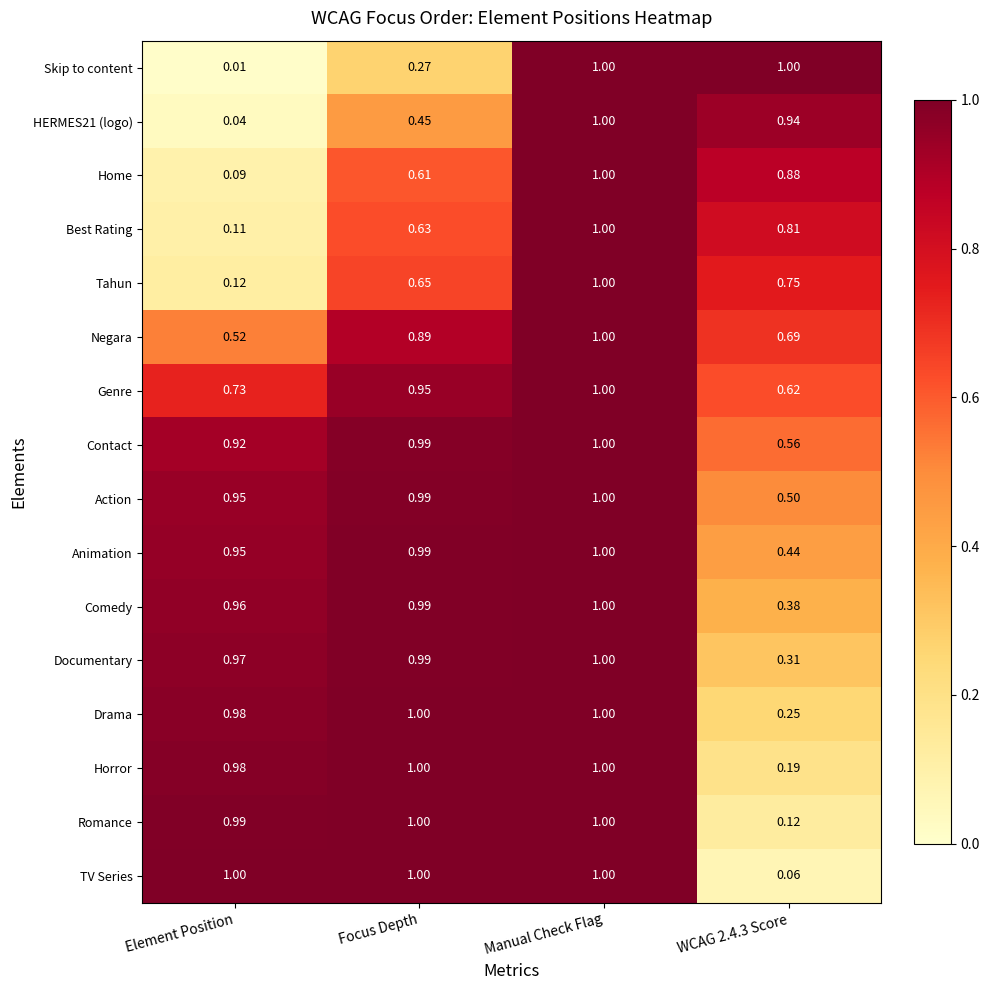

Which series changed the most between Focus Depth and WCAG 2.4.3 Score?

TV Series